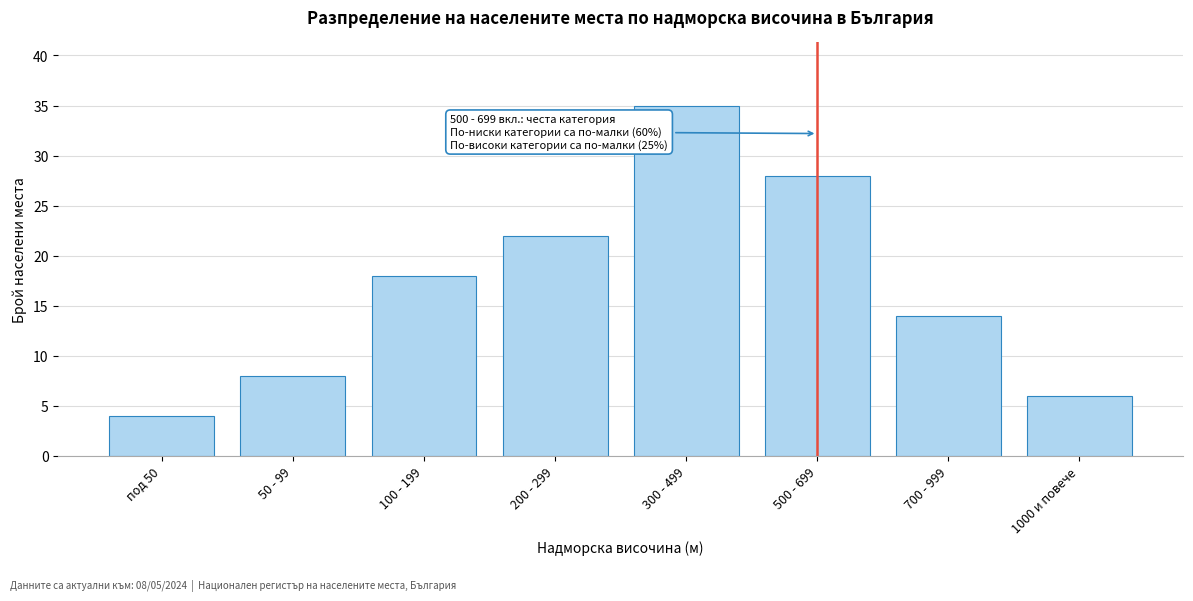

Reading right to left, what are all the values shown in this chart?

1000 и повече=6	700 - 999=14	500 - 699=28	300 - 499=35	200 - 299=22	100 - 199=18	50 - 99=8	под 50=4